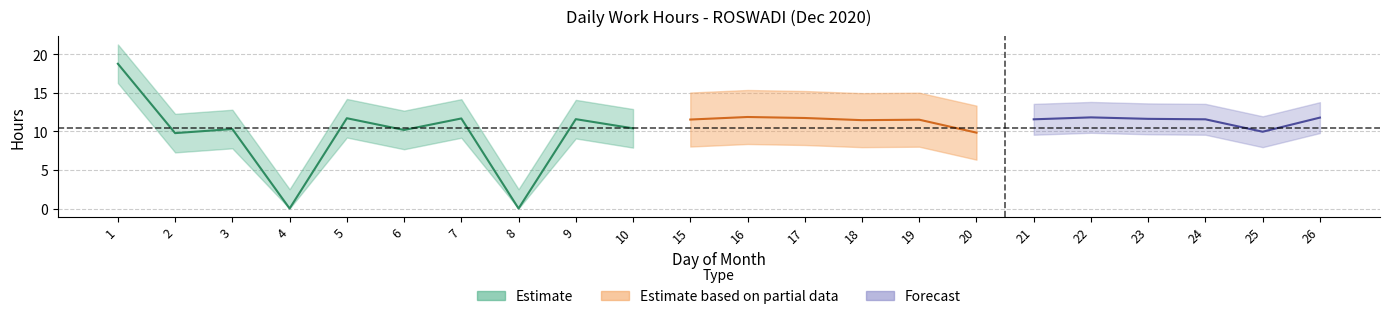

What is the difference between the maximum and minimum values?

18.8